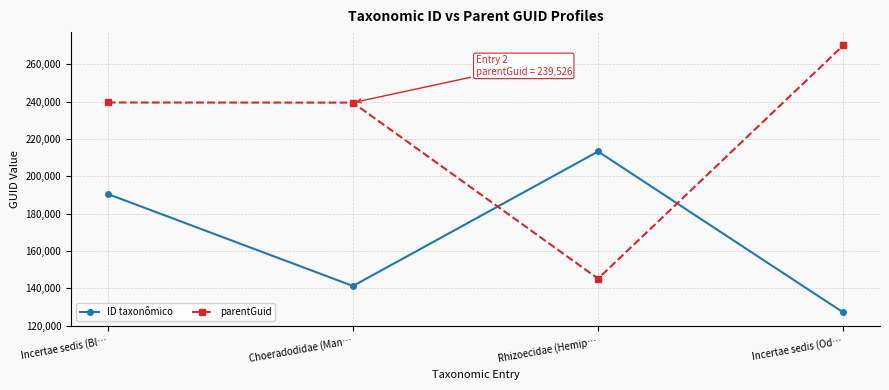

Rank the categories by ID taxonômico value from lowest to highest.

Incertae sedis (Od…, Choeradodidae (Man…, Incertae sedis (Bl…, Rhizoecidae (Hemip…